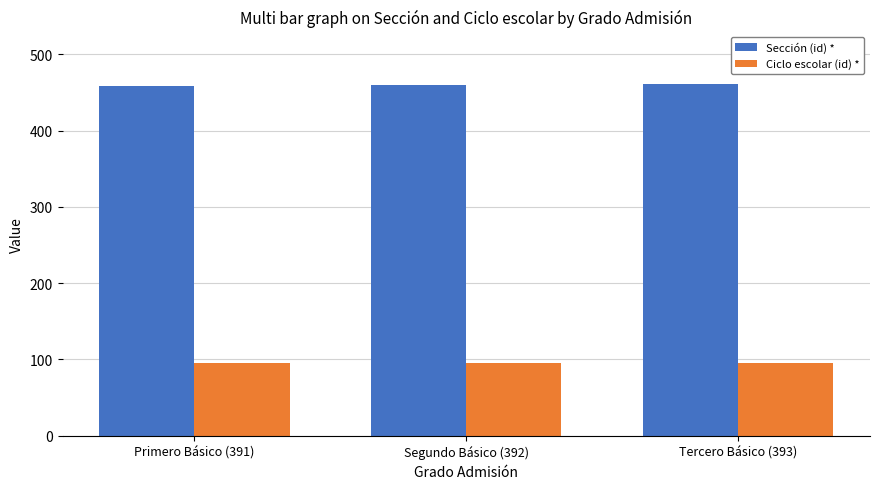

What position from the left is Tercero Básico (393)?

3